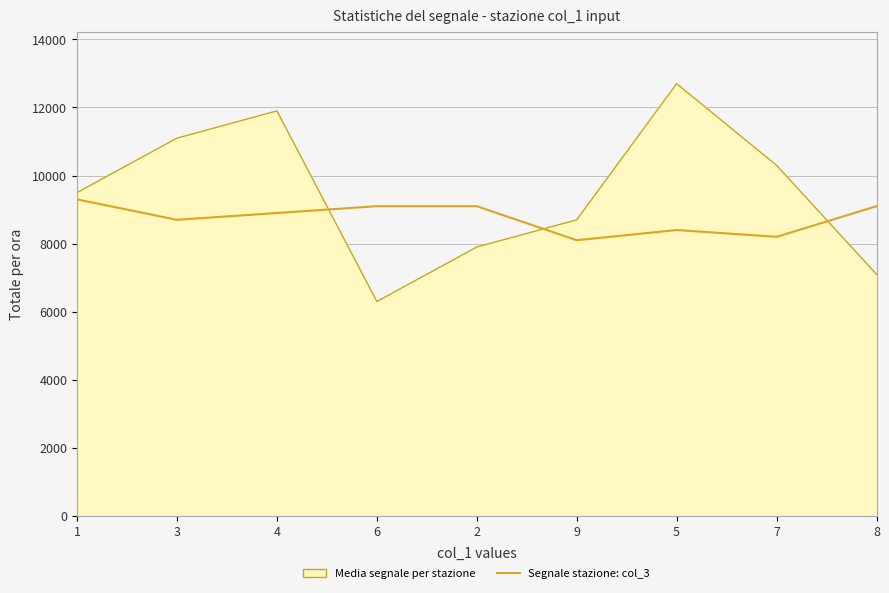

How many lines are shown in the chart?

2